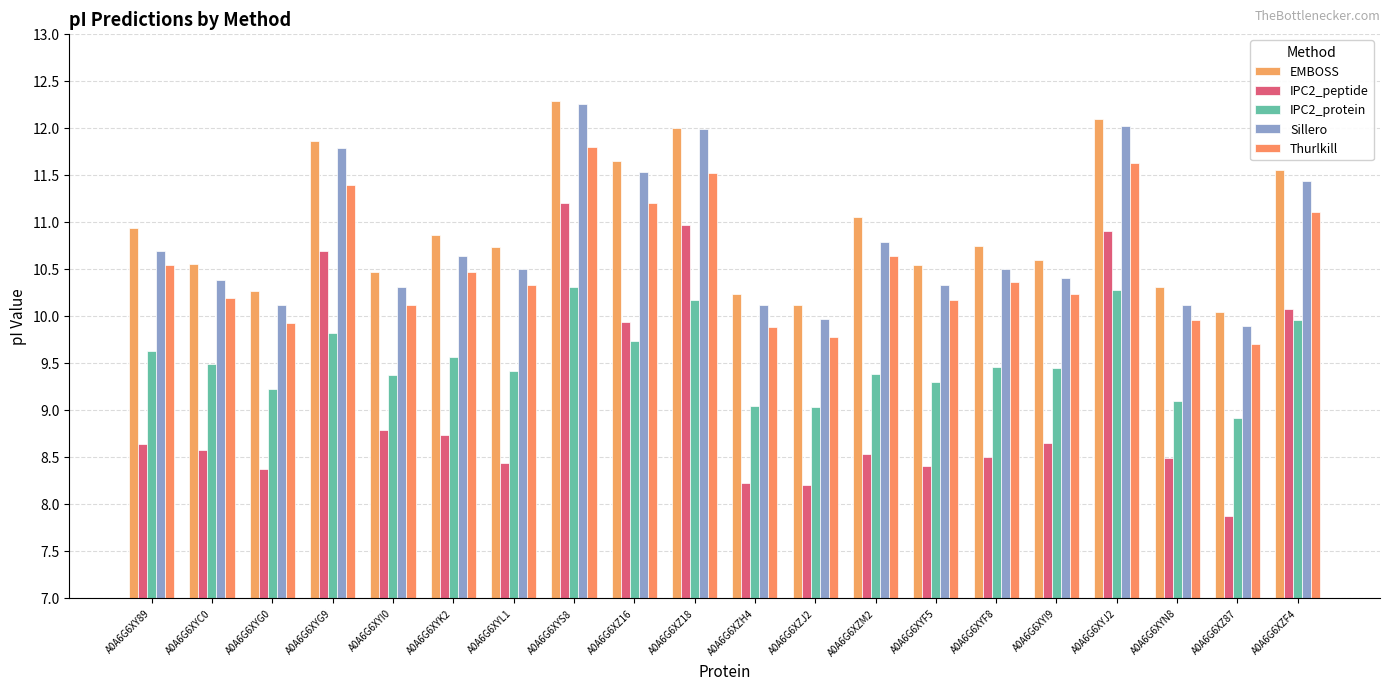

How many bars are there in total?

100